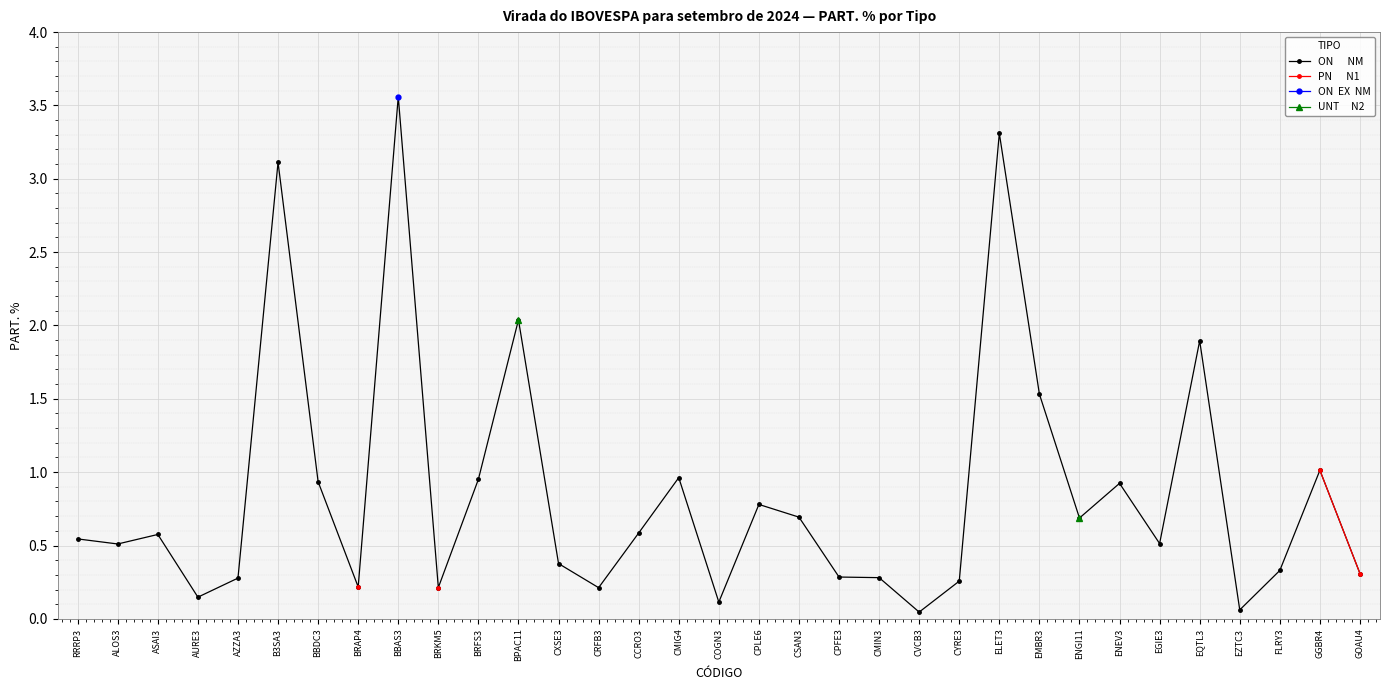

At which category does the chart reach its minimum across all series?

CVCB3